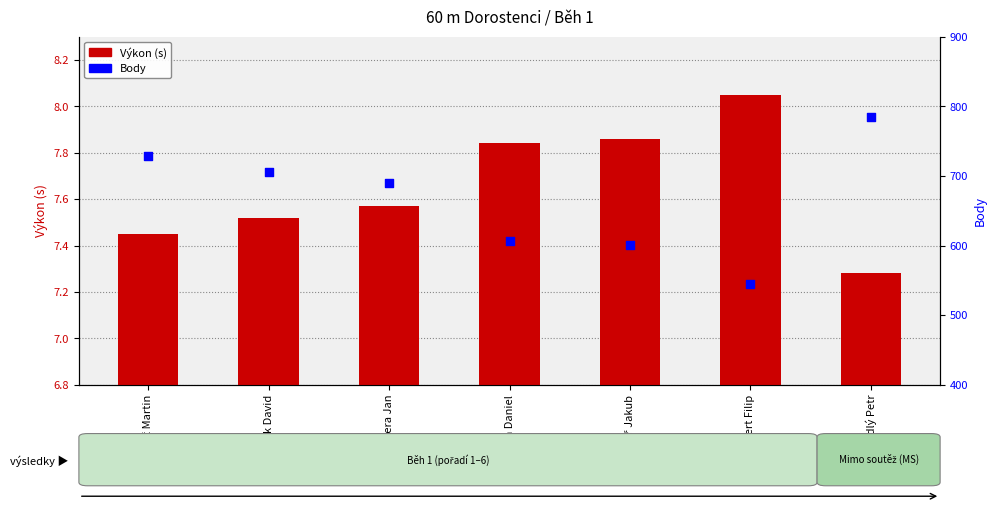

At how many categories does at least one series exceed 686?

4